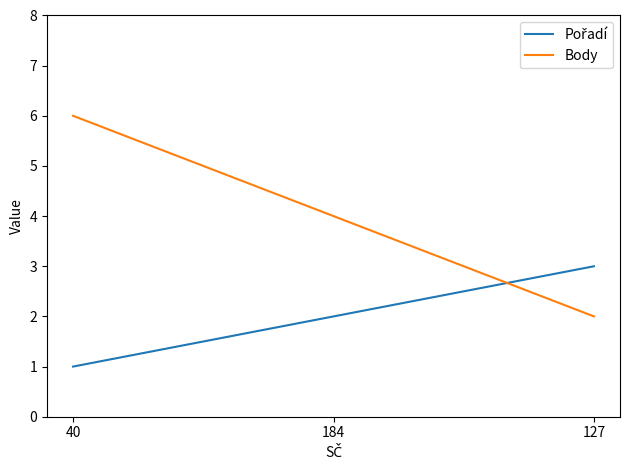

How many categories are shown in the chart?

3